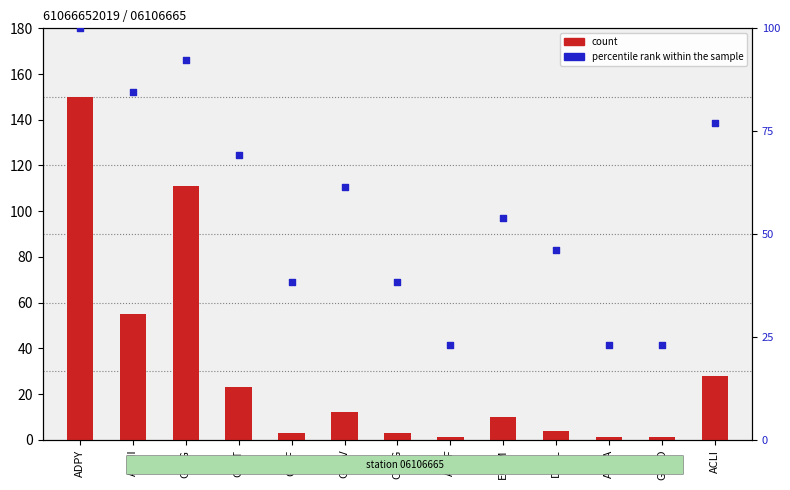

Which series contains the lowest Y value?

count